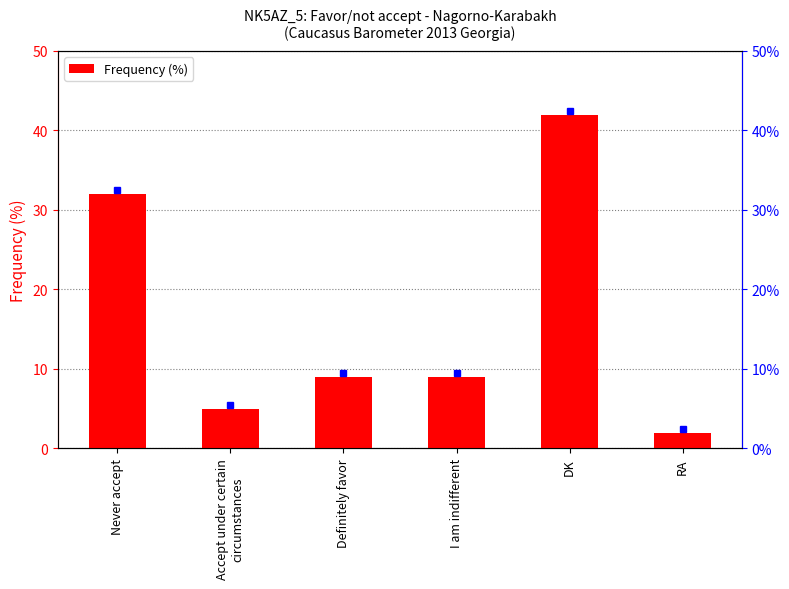

What is the label of the 6th bar from the left?

RA